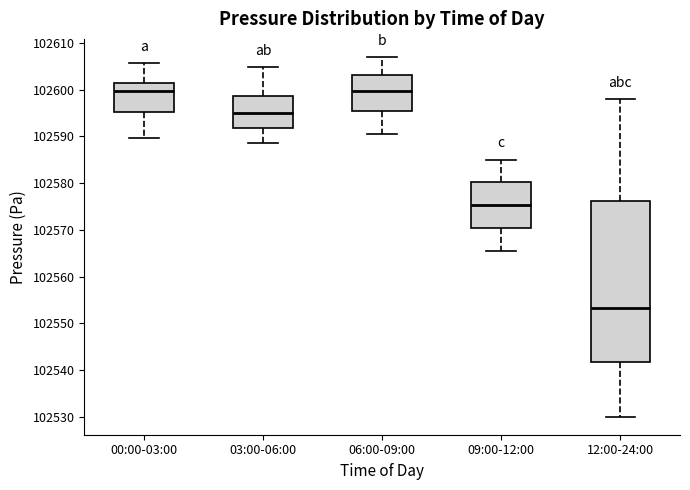

Reading left to right, read every box against the y-axis: the position of its median line, the range the box covers, and the ends of its whiskers. The values are not printed on the chart, so give them approximately, as read against the axis.

00:00-03:00: median 102600, box 102595 to 102601, whiskers 102590 to 102606
03:00-06:00: median 102595, box 102592 to 102599, whiskers 102589 to 102605
06:00-09:00: median 102600, box 102595 to 102603, whiskers 102591 to 102607
09:00-12:00: median 102575, box 102570 to 102580, whiskers 102566 to 102585
12:00-24:00: median 102553, box 102542 to 102576, whiskers 102530 to 102598